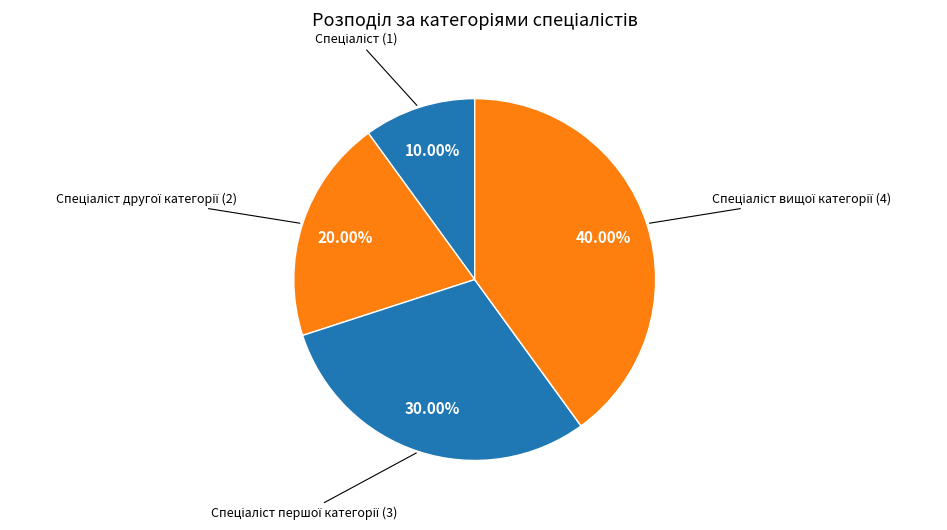

Is there any slice that represents more than half of the pie?

No